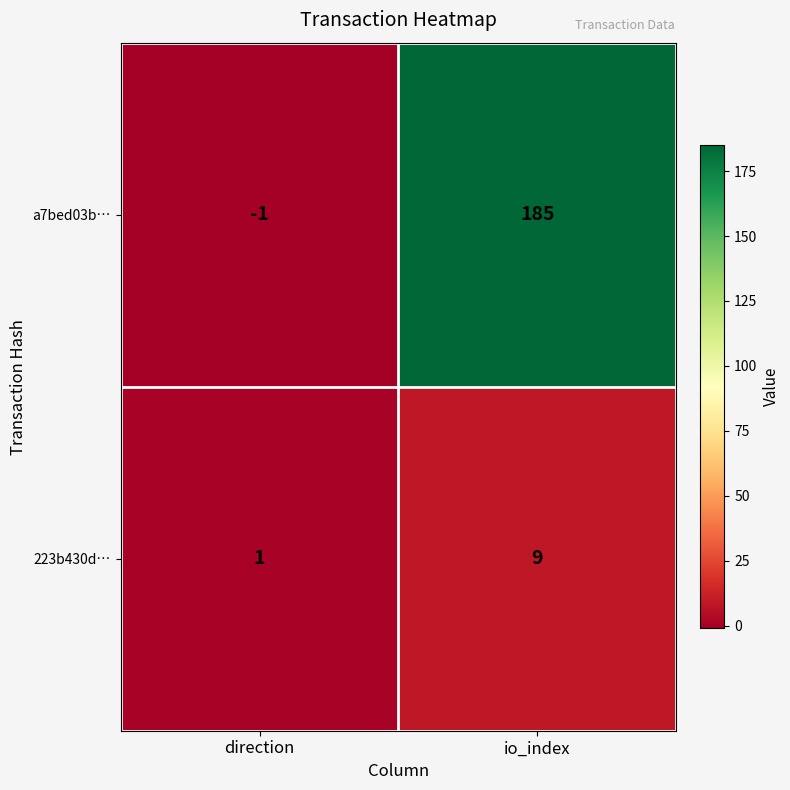

At which category is the sum across all series the highest?

io_index